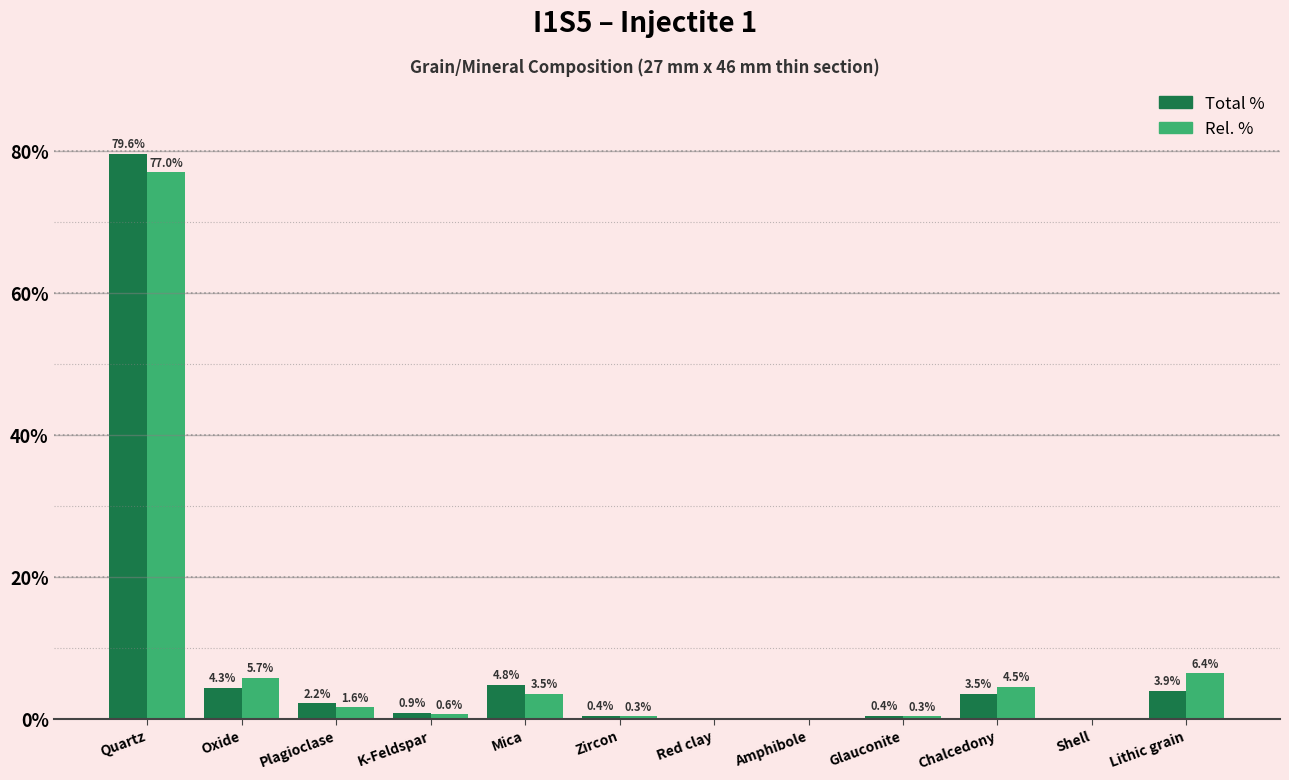

What is the sum of the Total % values at Quartz and Amphibole?

79.6